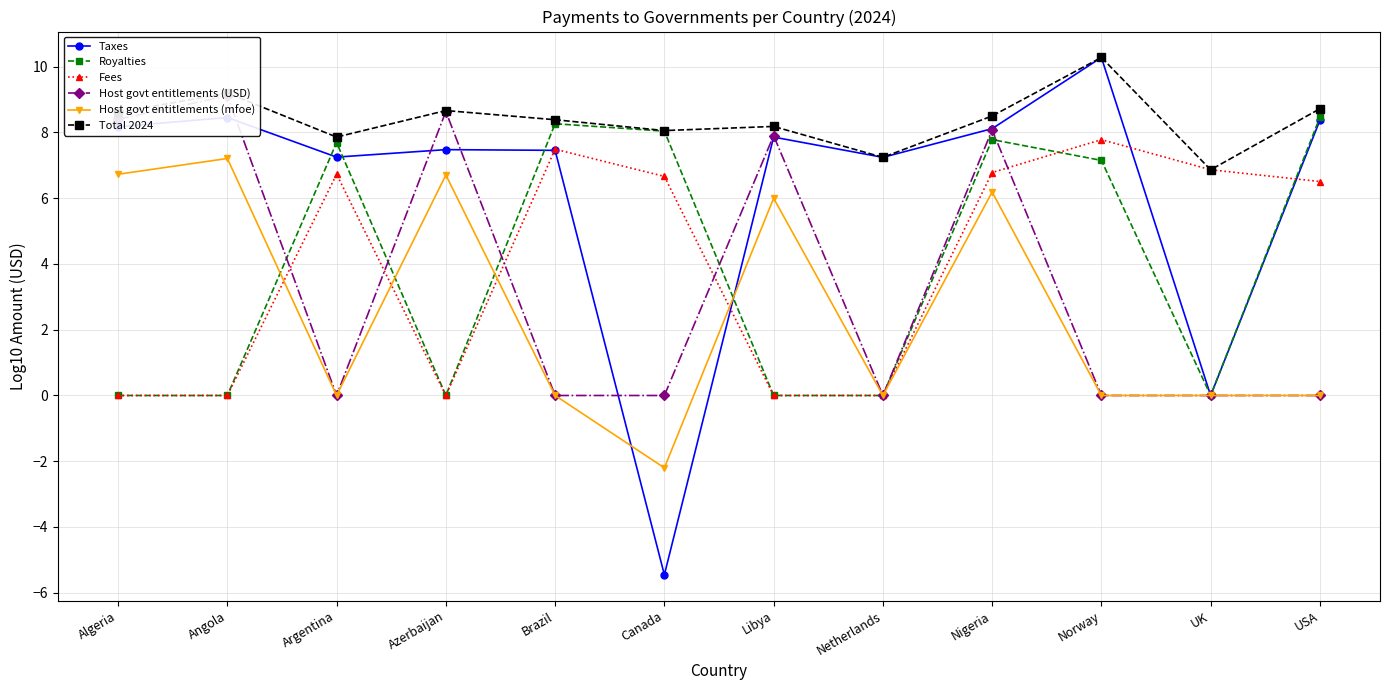

Which series has the largest total across all categories?

Total 2024